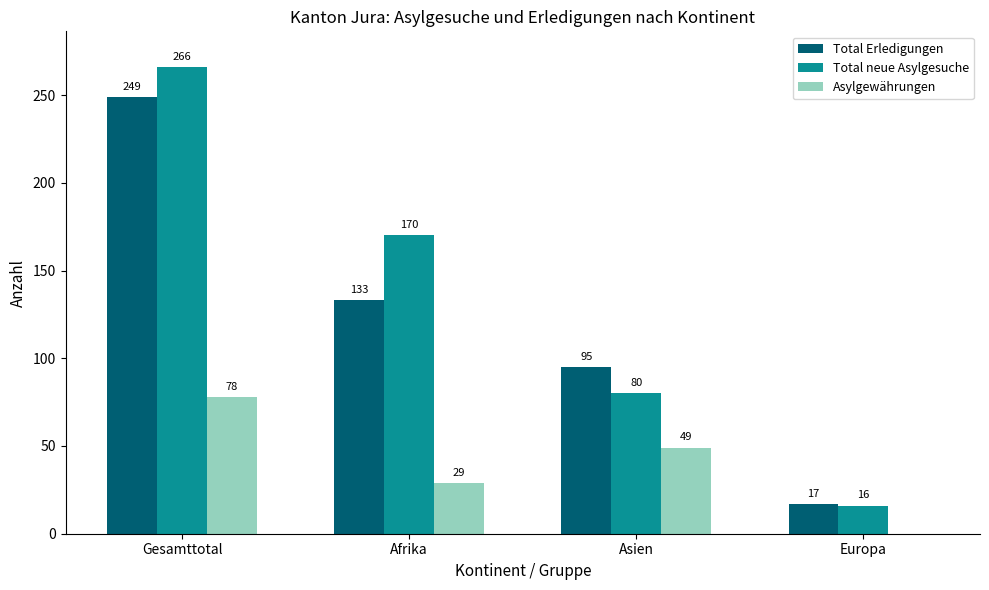

What is the sum of all Asylgewährungen values?

156